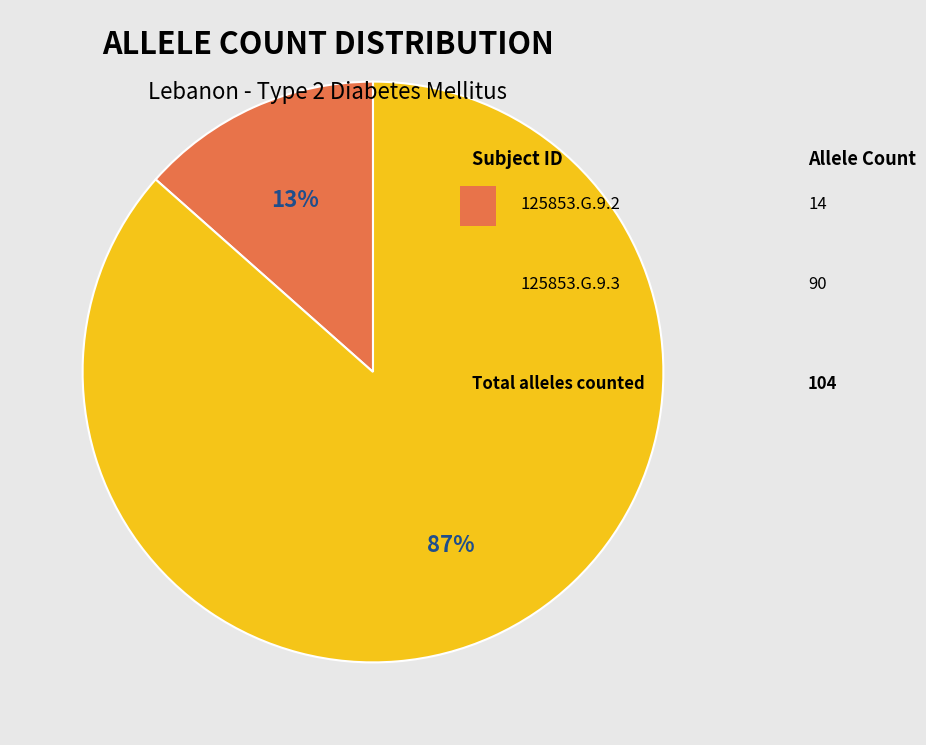

Is there any slice that represents more than half of the pie?

Yes